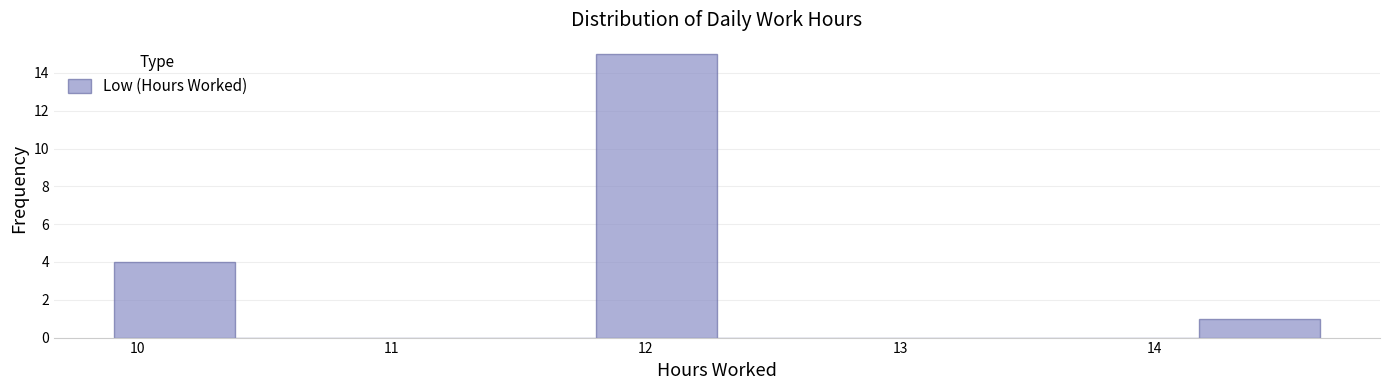

Reading left to right, transcribe this chart: for each bar, give the range it covers on the x-axis and its height. Neither the bar edges nor the heights are printed on the chart, so give them approximately, as read against the axes.

9.9 to 10.4: 4
10.4 to 10.9: 0
10.9 to 11.3: 0
11.3 to 11.8: 0
11.8 to 12.3: 15
12.3 to 12.8: 0
12.8 to 13.2: 0
13.2 to 13.7: 0
13.7 to 14.2: 0
14.2 to 14.7: 1